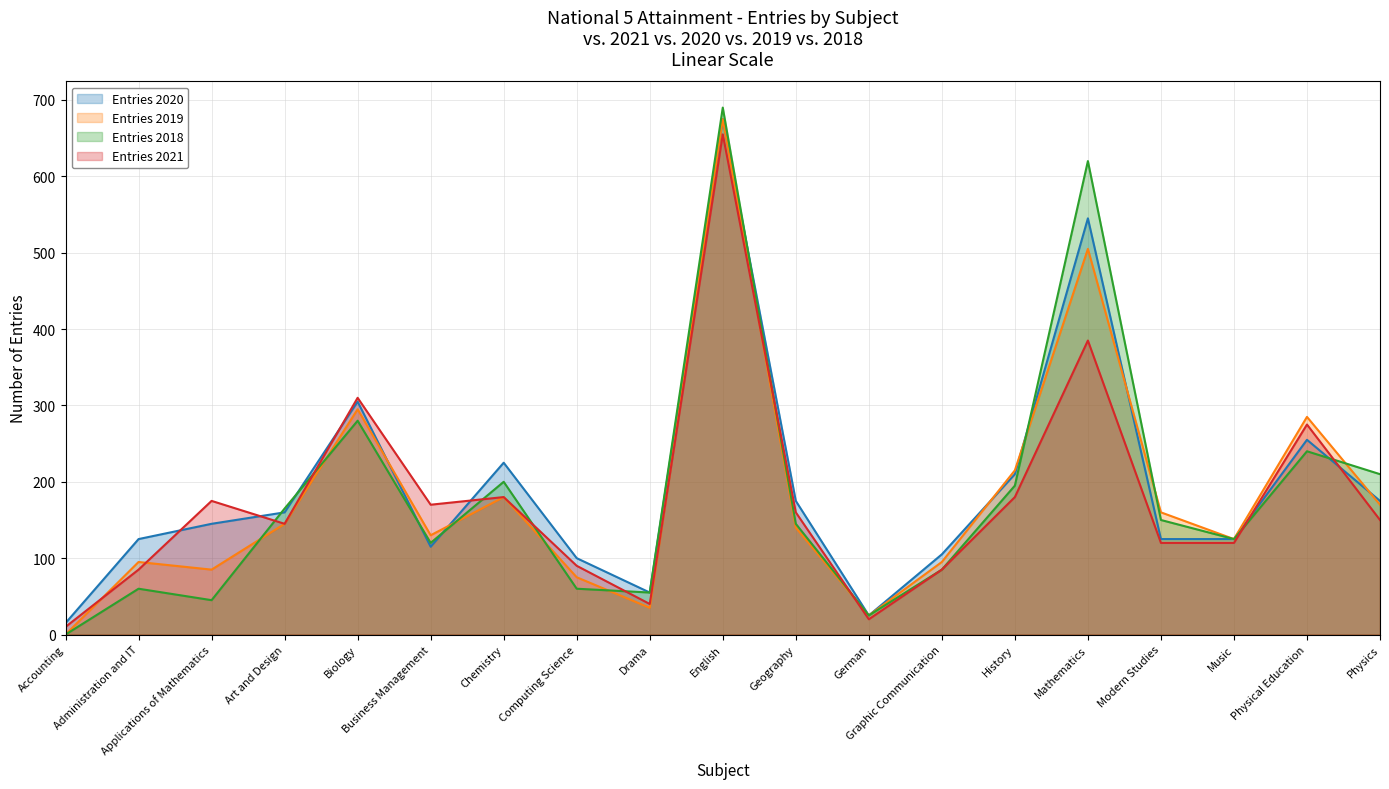

How many lines are shown in the chart?

4